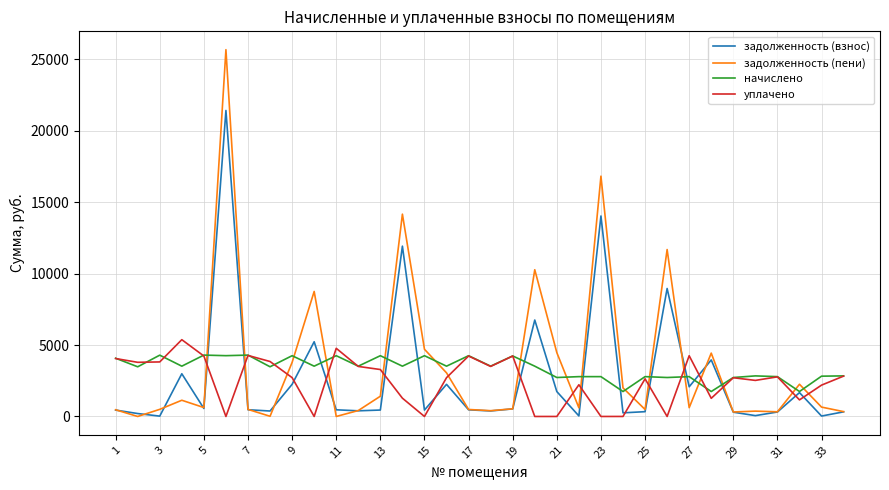

What are all the series names shown in the legend?

задолженность (взнос), задолженность (пени), начислено, уплачено